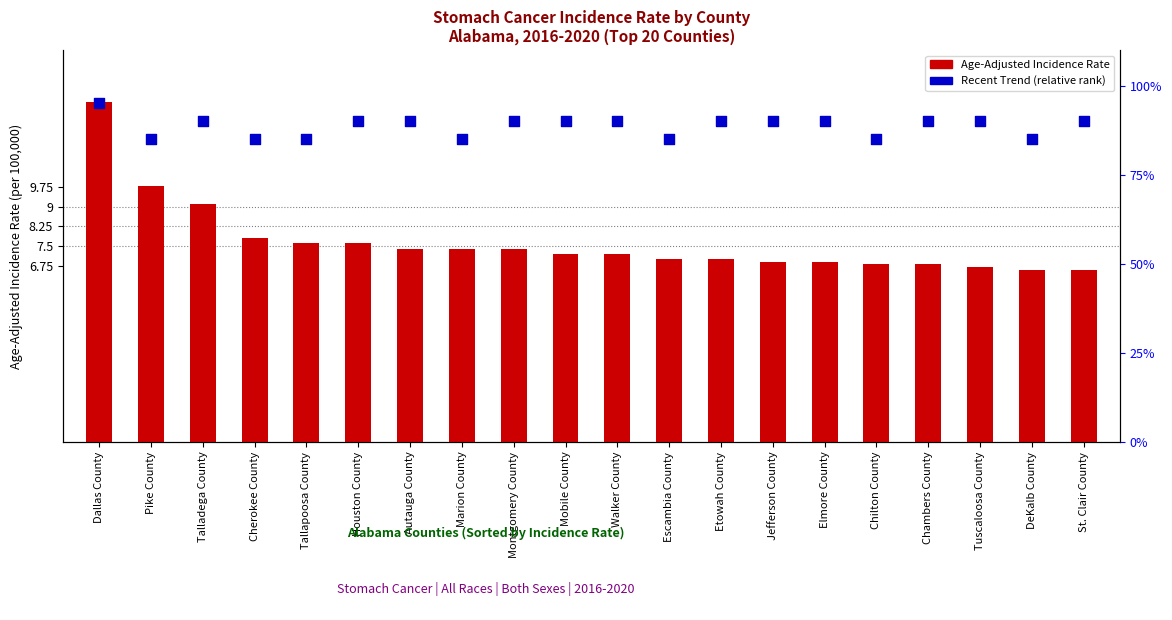

What is the total value across all series at Montgomery County?

97.4